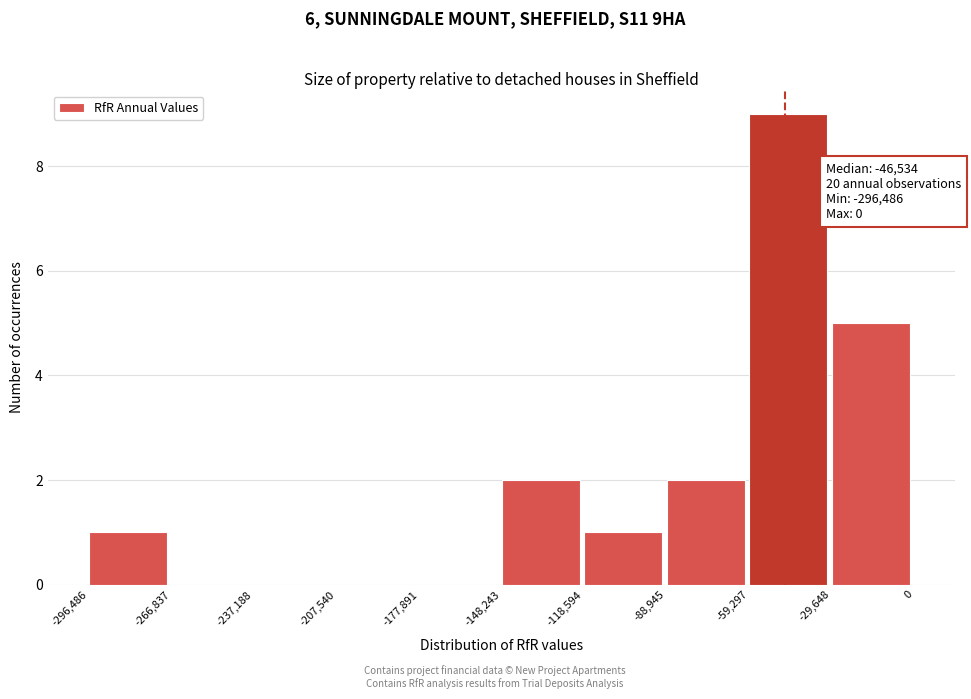

Over which range of the x-axis is the bar tallest?

-59,297 to -29,648